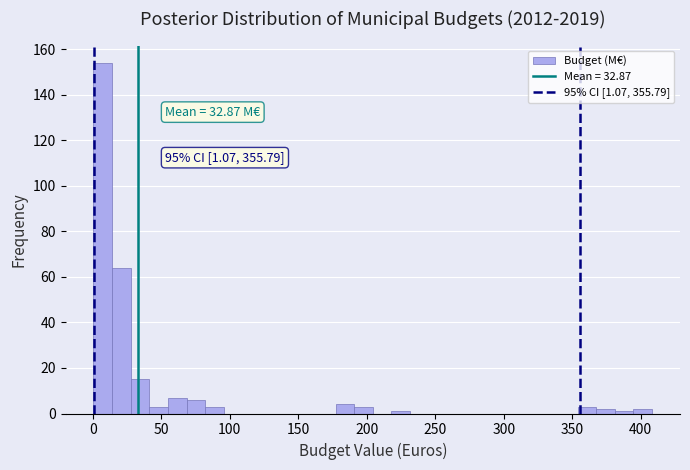

Around what value on the x-axis is the tallest bar? Give the approximate position of its centre, as read against the axis.

5